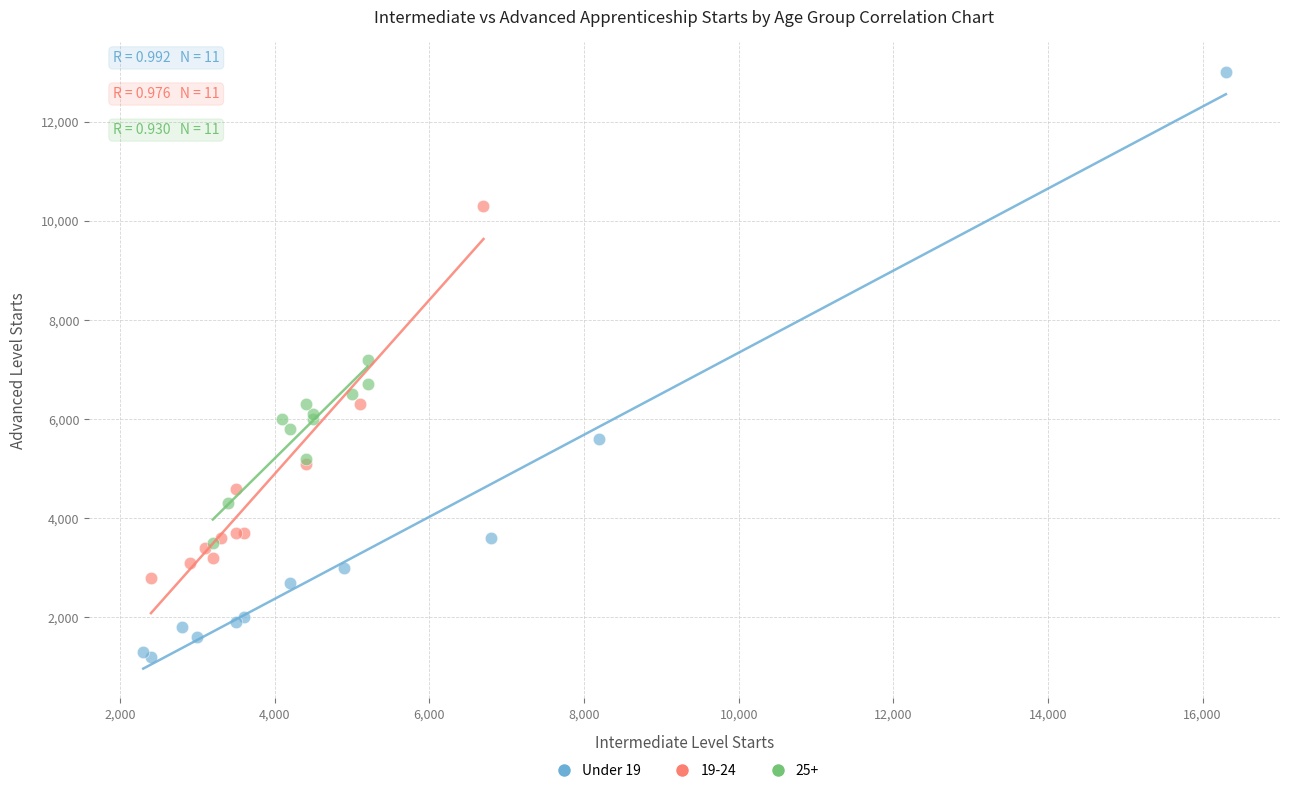

Which series reaches the minimum Y coordinate?

Under 19